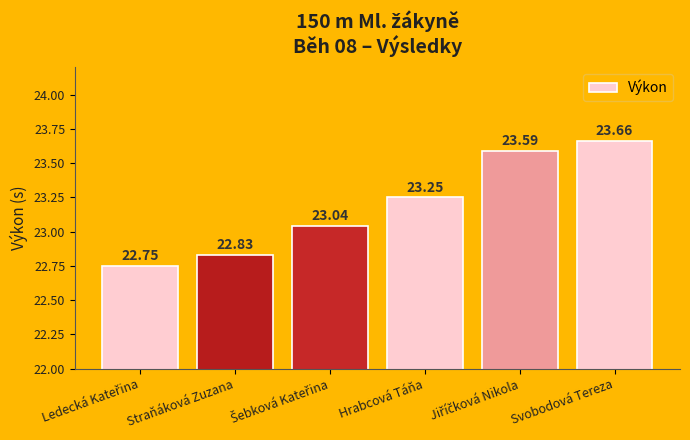

Approximately how many times larger is the value at Straňáková Zuzana compared to Hrabcová Táňa?

1.0